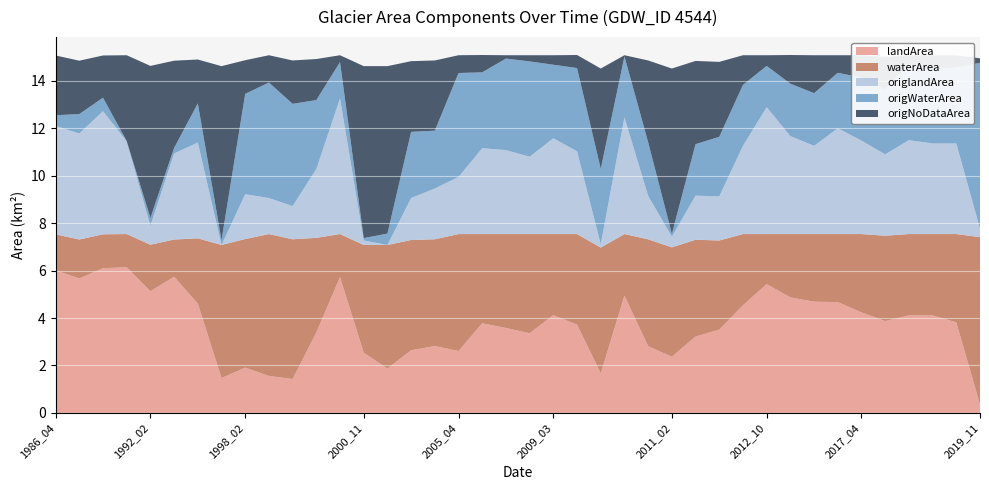

Reading left to right, transcribe all the data shown in this chart.

landArea: 1986_04=6.0	1987_02=5.7	1987_04=6.1	1987_05=6.1	1992_02=5.1	1992_11=5.7	1993_11=4.6	1994_11=1.5	1998_02=1.9	1998_04=1.6	1998_11=1.4	1999_11=3.4	2000_06=5.7	2000_11=2.5	2001_11=1.9	2003_11=2.6	2004_11=2.8	2005_04=2.6	2007_03=3.8	2007_10=3.6	2008_03=3.4	2009_03=4.1	2009_04=3.7	2010_02=1.7	2010_08=5.0	2010_11=2.8	2011_02=2.4	2011_11=3.2	2012_02=3.5	2012_03=4.5	2012_10=5.4	2014_03=4.9	2015_03=4.7	2017_03=4.7	2017_04=4.2	2017_11=3.9	2018_03=4.1	2018_04=4.1	2019_03=3.8	2019_11=0.4
waterArea: 1986_04=1.5	1987_02=1.6	1987_04=1.4	1987_05=1.4	1992_02=2.0	1992_11=1.6	1993_11=2.8	1994_11=5.6	1998_02=5.4	1998_04=6.0	1998_11=5.9	1999_11=4.0	2000_06=1.8	2000_11=4.5	2001_11=5.2	2003_11=4.7	2004_11=4.5	2005_04=4.9	2007_03=3.8	2007_10=4.0	2008_03=4.2	2009_03=3.4	2009_04=3.8	2010_02=5.3	2010_08=2.6	2010_11=4.5	2011_02=4.6	2011_11=4.1	2012_02=3.8	2012_03=3.0	2012_10=2.1	2014_03=2.7	2015_03=2.9	2017_03=2.9	2017_04=3.3	2017_11=3.6	2018_03=3.4	2018_04=3.4	2019_03=3.7	2019_11=7.0
origlandArea: 1986_04=4.6	1987_02=4.5	1987_04=5.2	1987_05=3.9	1992_02=0.8	1992_11=3.6	1993_11=4.0	1994_11=0.0	1998_02=1.9	1998_04=1.5	1998_11=1.4	1999_11=2.9	2000_06=5.7	2000_11=0.2	2001_11=0.0	2003_11=1.8	2004_11=2.1	2005_04=2.4	2007_03=3.6	2007_10=3.5	2008_03=3.3	2009_03=4.0	2009_04=3.5	2010_02=0.1	2010_08=4.9	2010_11=1.8	2011_02=0.5	2011_11=1.9	2012_02=1.9	2012_03=3.7	2012_10=5.3	2014_03=4.1	2015_03=3.7	2017_03=4.5	2017_04=3.9	2017_11=3.4	2018_03=4.0	2018_04=3.8	2019_03=3.8	2019_11=0.4
origWaterArea: 1986_04=0.5	1987_02=0.8	1987_04=0.6	1987_05=0.0	1992_02=0.3	1992_11=0.2	1993_11=1.6	1994_11=0.2	1998_02=4.2	1998_04=4.9	1998_11=4.3	1999_11=2.9	2000_06=1.5	2000_11=0.1	2001_11=0.5	2003_11=2.8	2004_11=2.4	2005_04=4.4	2007_03=3.2	2007_10=3.9	2008_03=4.0	2009_03=3.1	2009_04=3.5	2010_02=3.2	2010_08=2.6	2010_11=2.3	2011_02=0.1	2011_11=2.2	2012_02=2.5	2012_03=2.6	2012_10=1.7	2014_03=2.2	2015_03=2.2	2017_03=2.3	2017_04=2.7	2017_11=2.7	2018_03=3.2	2018_04=3.1	2019_03=3.2	2019_11=7.0
origNoDataArea: 1986_04=2.5	1987_02=2.2	1987_04=1.8	1987_05=3.6	1992_02=6.4	1992_11=3.7	1993_11=1.9	1994_11=7.3	1998_02=1.4	1998_04=1.1	1998_11=1.8	1999_11=1.7	2000_06=0.3	2000_11=7.2	2001_11=7.1	2003_11=3.0	2004_11=3.0	2005_04=0.8	2007_03=0.7	2007_10=0.1	2008_03=0.3	2009_03=0.4	2009_04=0.6	2010_02=4.2	2010_08=0.1	2010_11=3.5	2011_02=7.0	2011_11=3.5	2012_02=3.2	2012_03=1.2	2012_10=0.5	2014_03=1.2	2015_03=1.6	2017_03=0.7	2017_04=0.9	2017_11=1.4	2018_03=0.4	2018_04=0.6	2019_03=0.5	2019_11=0.2